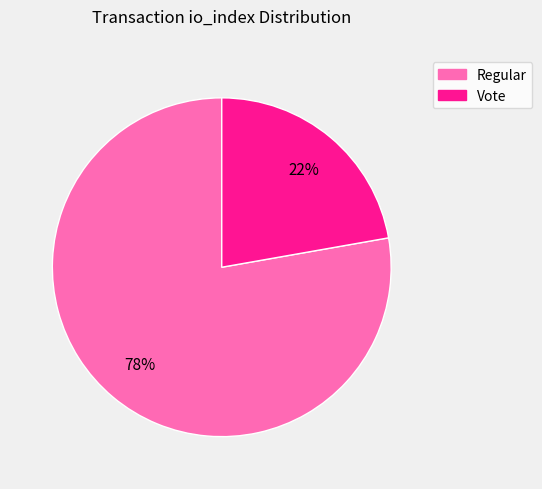

To the nearest percent, what is the average slice percentage?

50%